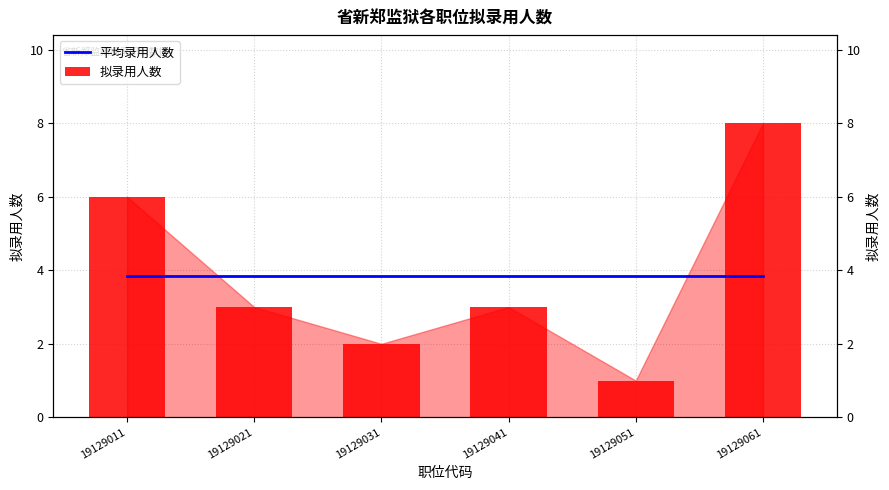

How many values in the 拟录用人数 series exceed 3?

2